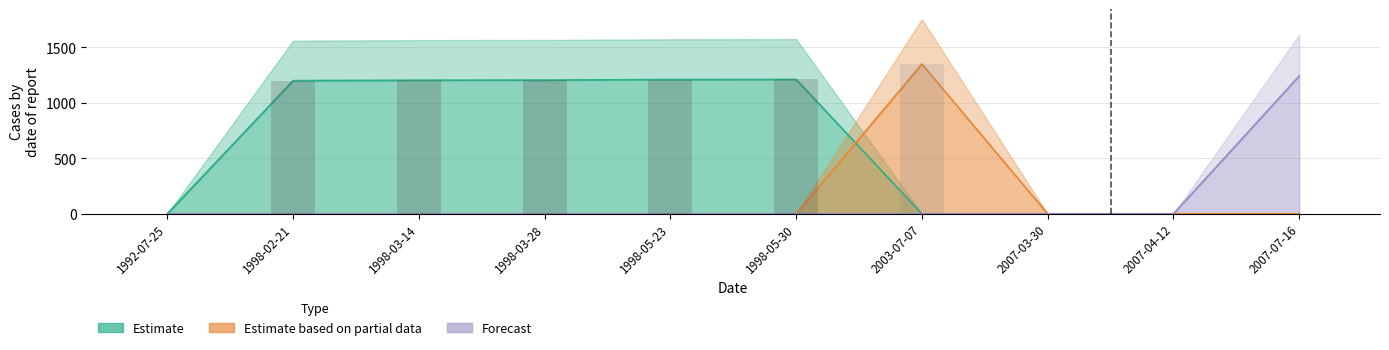

Are the bars grouped side by side (vs. stacked)?

Yes